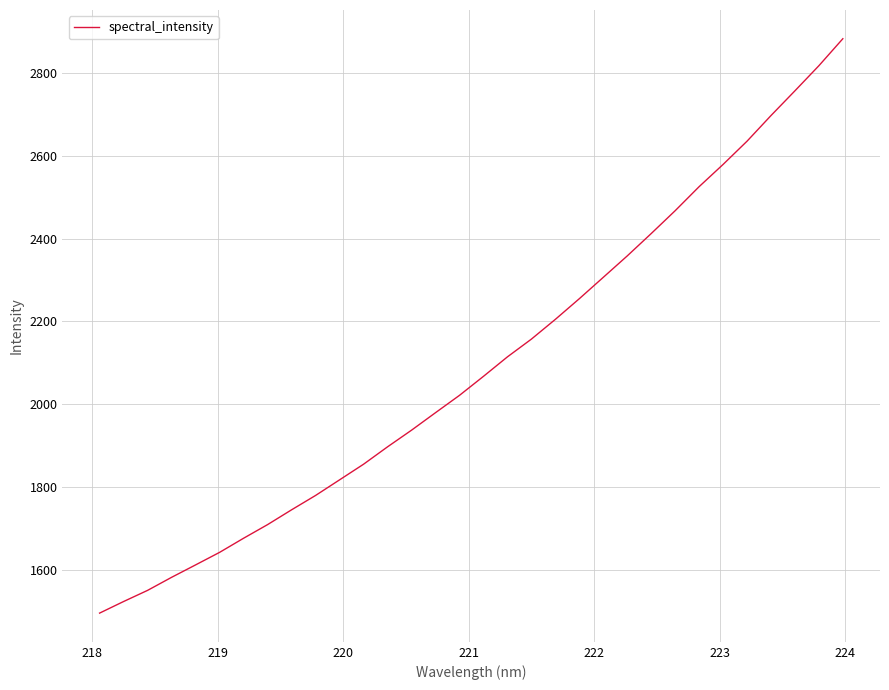

What is the maximum value shown in the chart?

2883.5